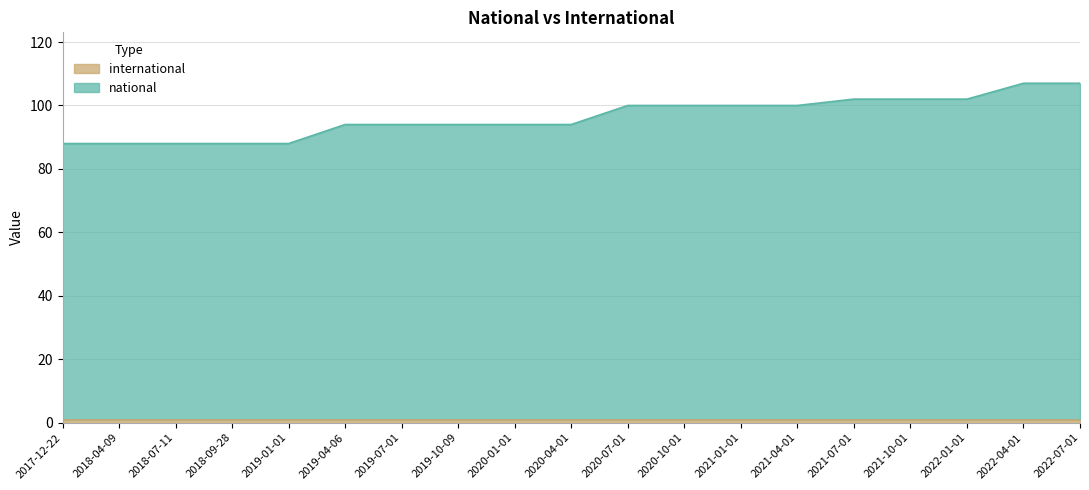

Count the values in the range 88 to 102.

17